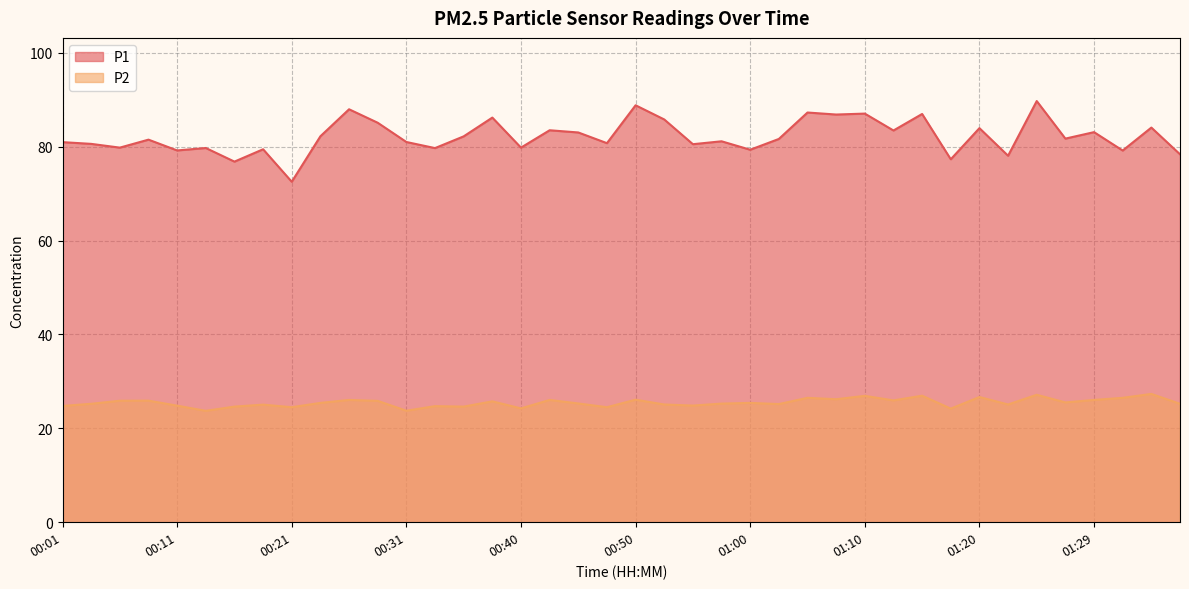

What is the sum of all P2 values?

1018.9